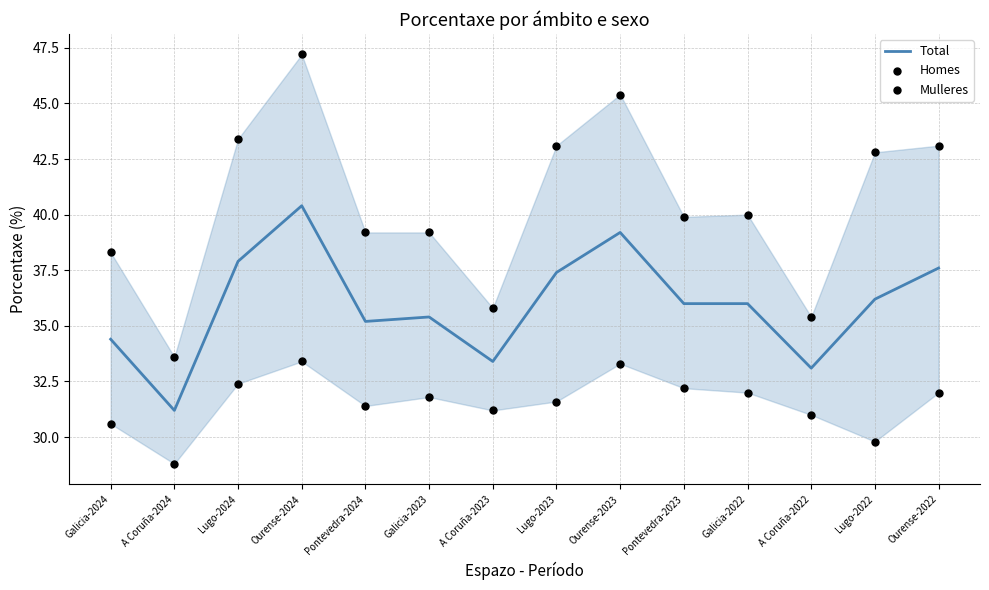

At which category is the sum across all series the highest?

Ourense-2024